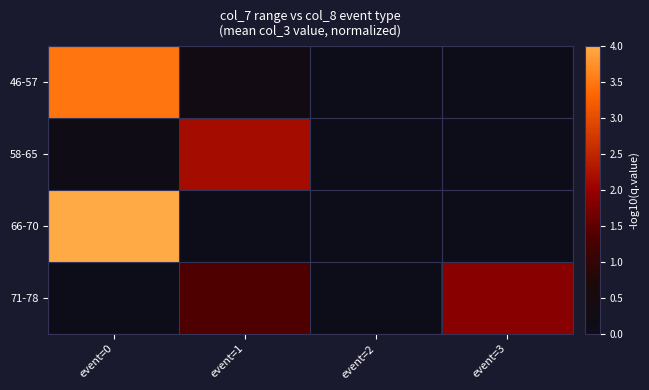

True or false: 46-57 has a value of 4.8 at event=0.

False